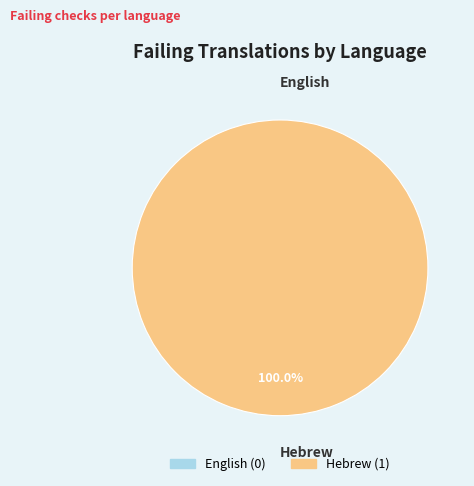

Is it true that Hebrew is 90% of the pie?

False